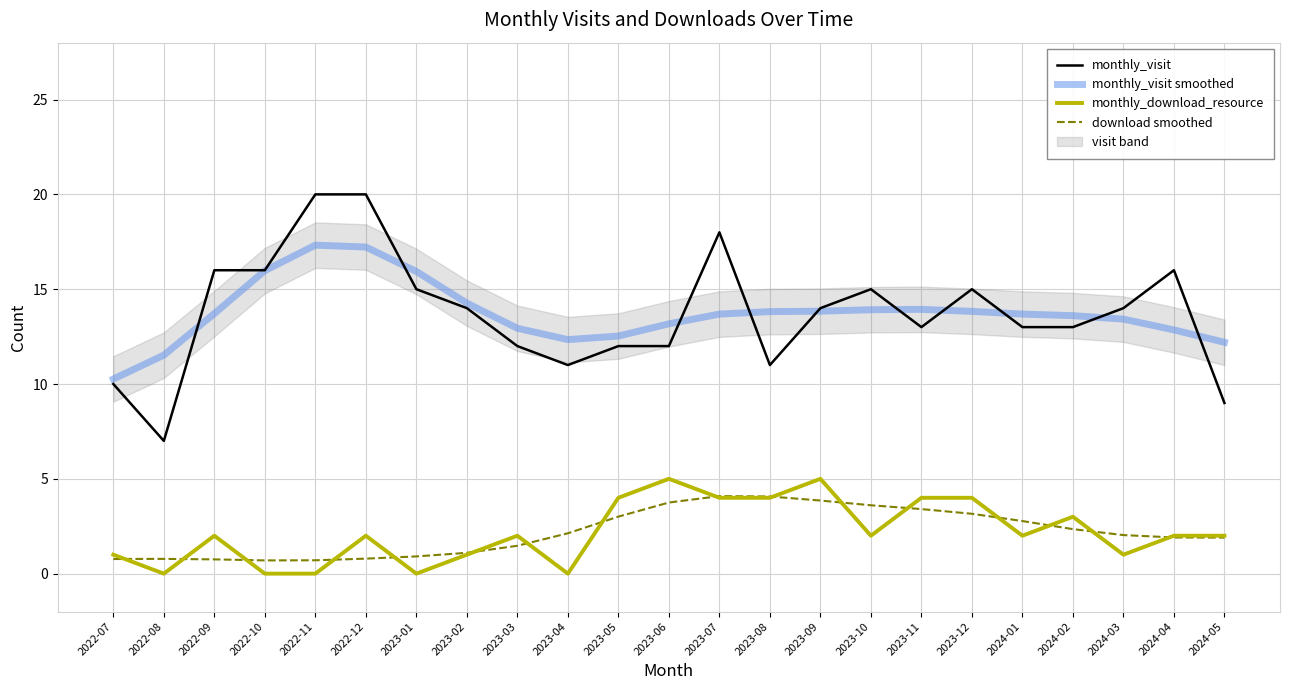

The value of download smoothed at 2022-08 is 1.4. True or false?

False